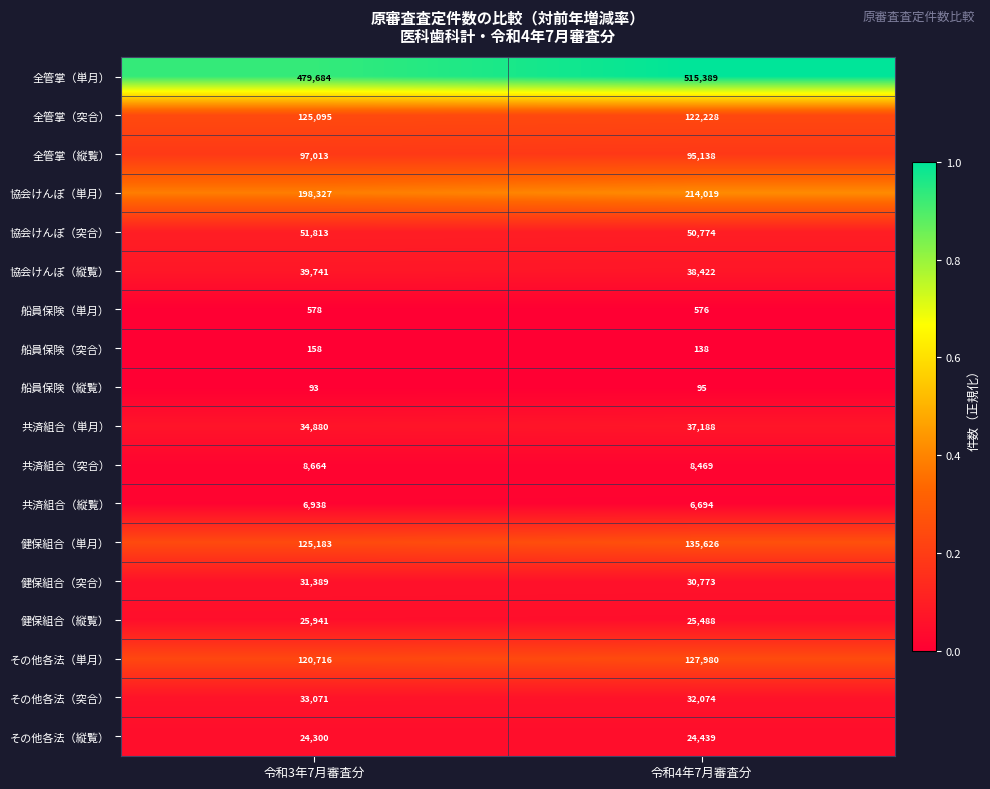

Which series has the largest total across all categories?

全管掌（単月）